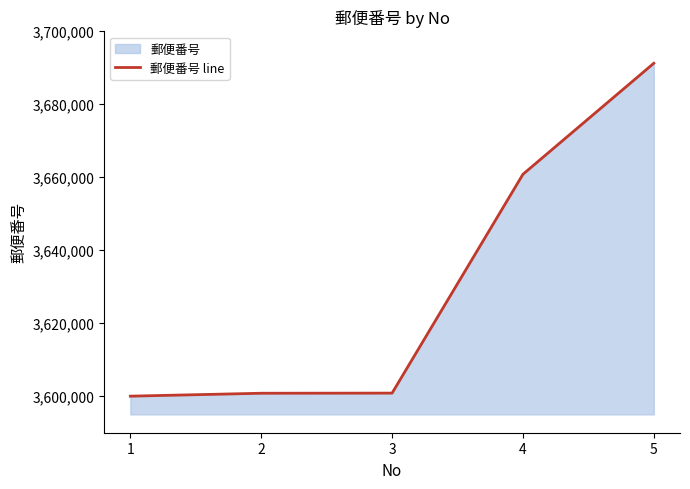

List the labels in order of value, smallest first.

1, 2, 3, 4, 5